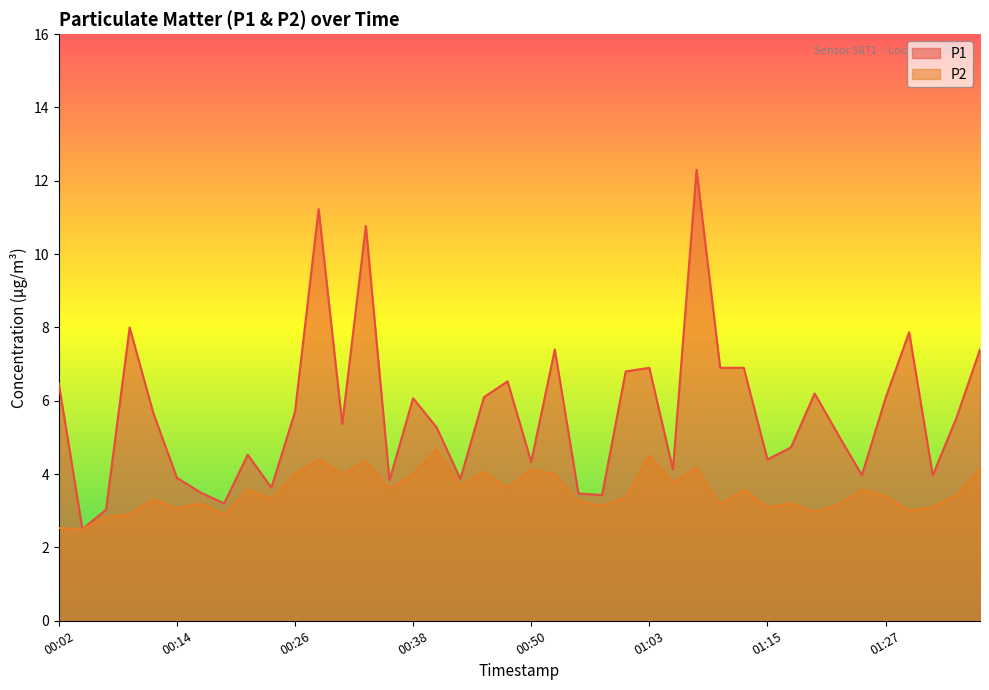

Which label corresponds to the smallest value in the chart?

00:04